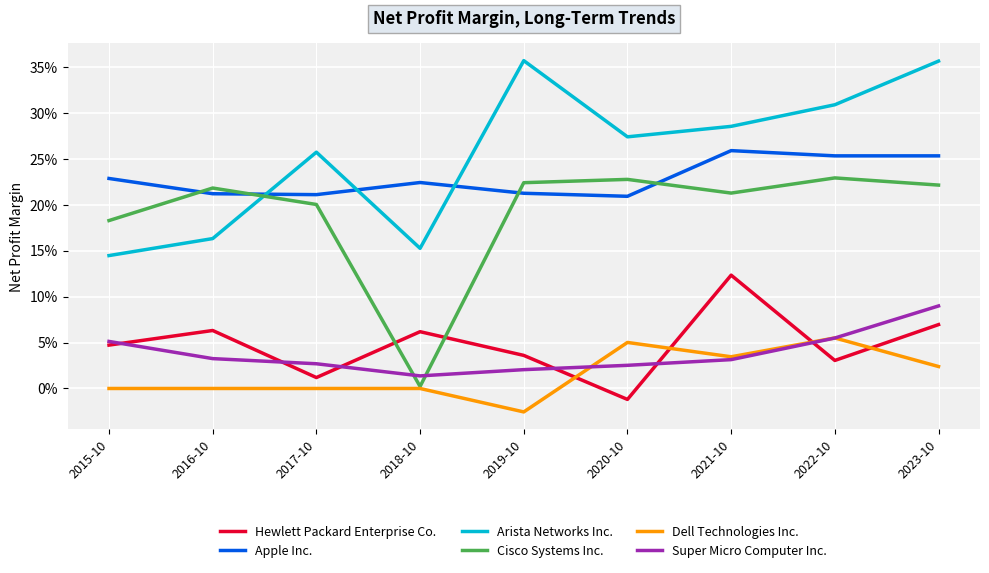

Rank the categories by Hewlett Packard Enterprise Co. value from lowest to highest.

2020-10, 2017-10, 2022-10, 2019-10, 2015-10, 2018-10, 2016-10, 2023-10, 2021-10